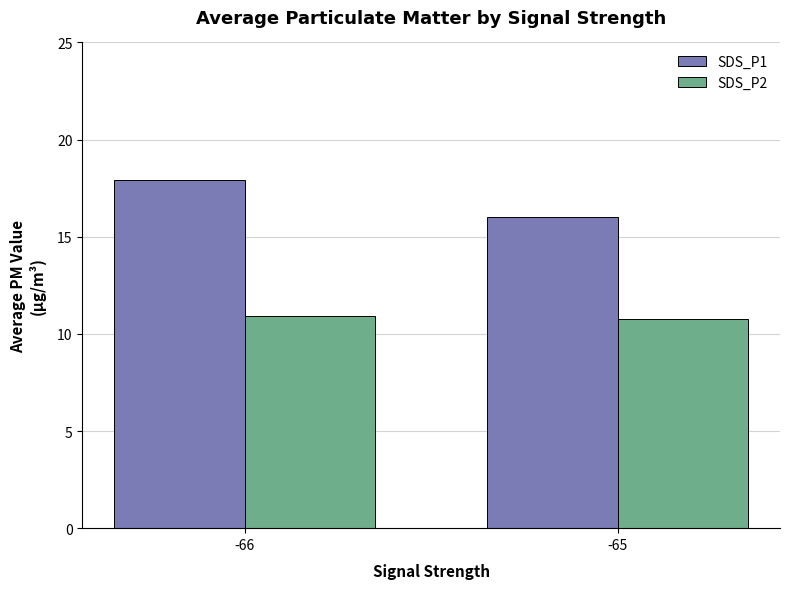

What is the spread (max minus min) of values at -65?

5.2